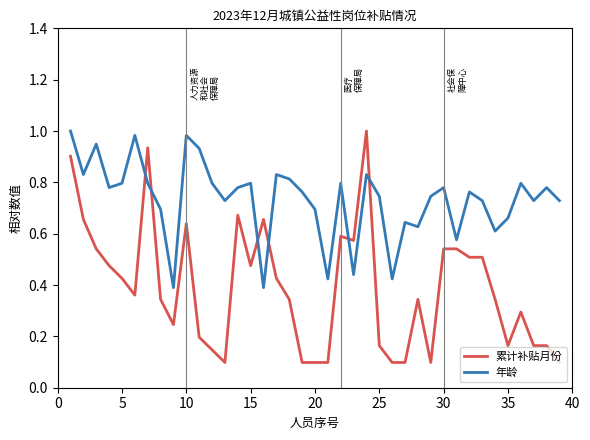

List the series in order of their overall mean, highest first.

年龄, 累计补贴月份